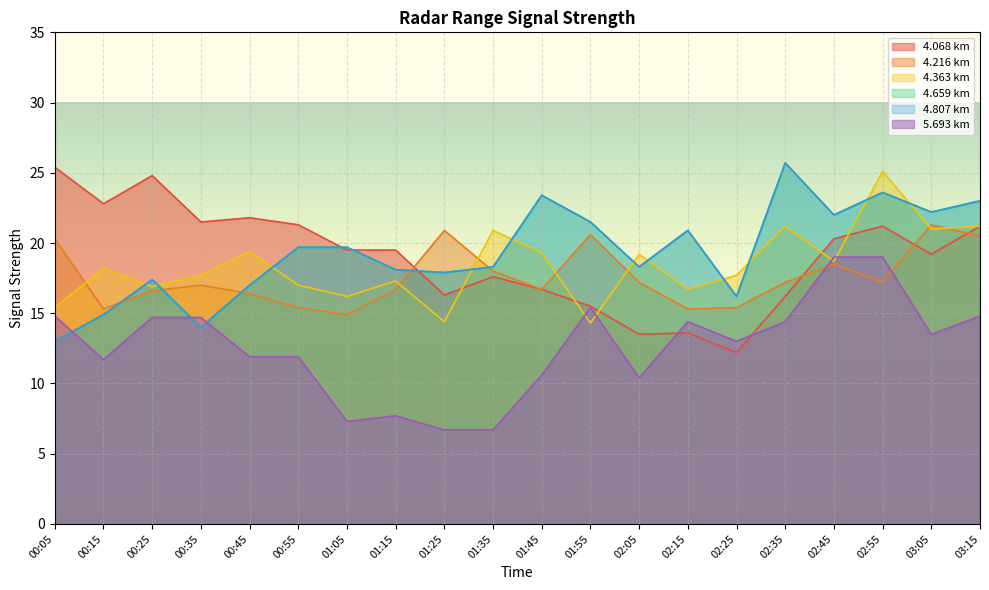

The 4.807 series shows 19.7 at 00:55. True or false?

True